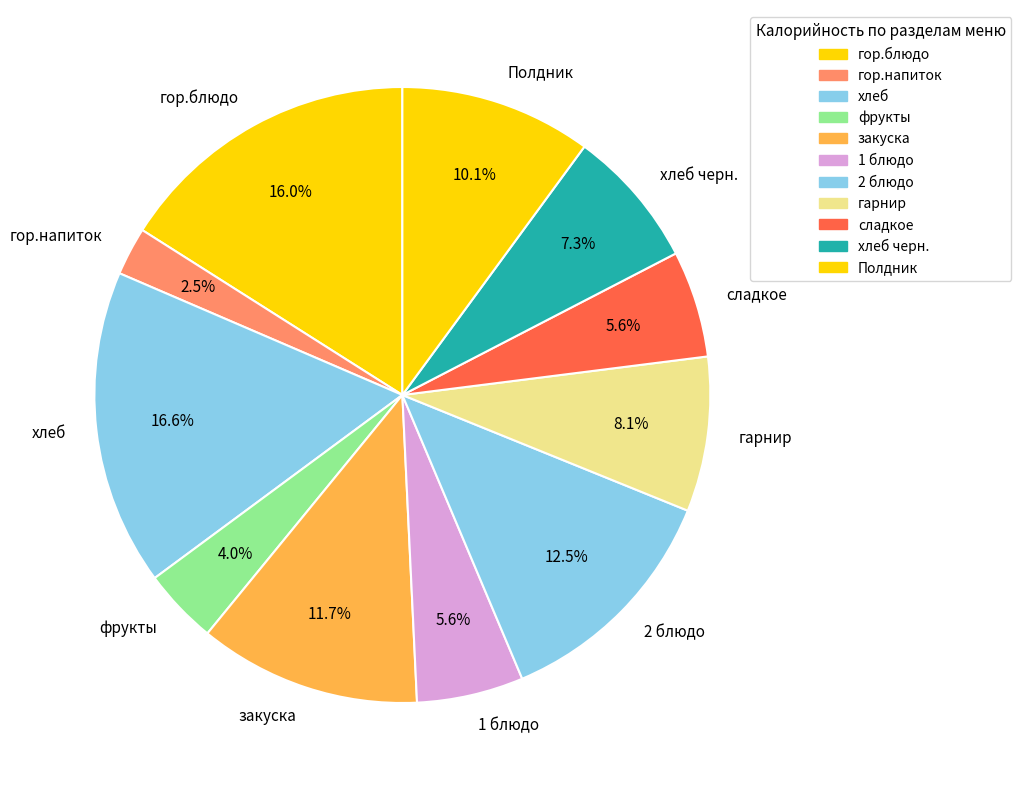

How many slices are in this pie chart?

11